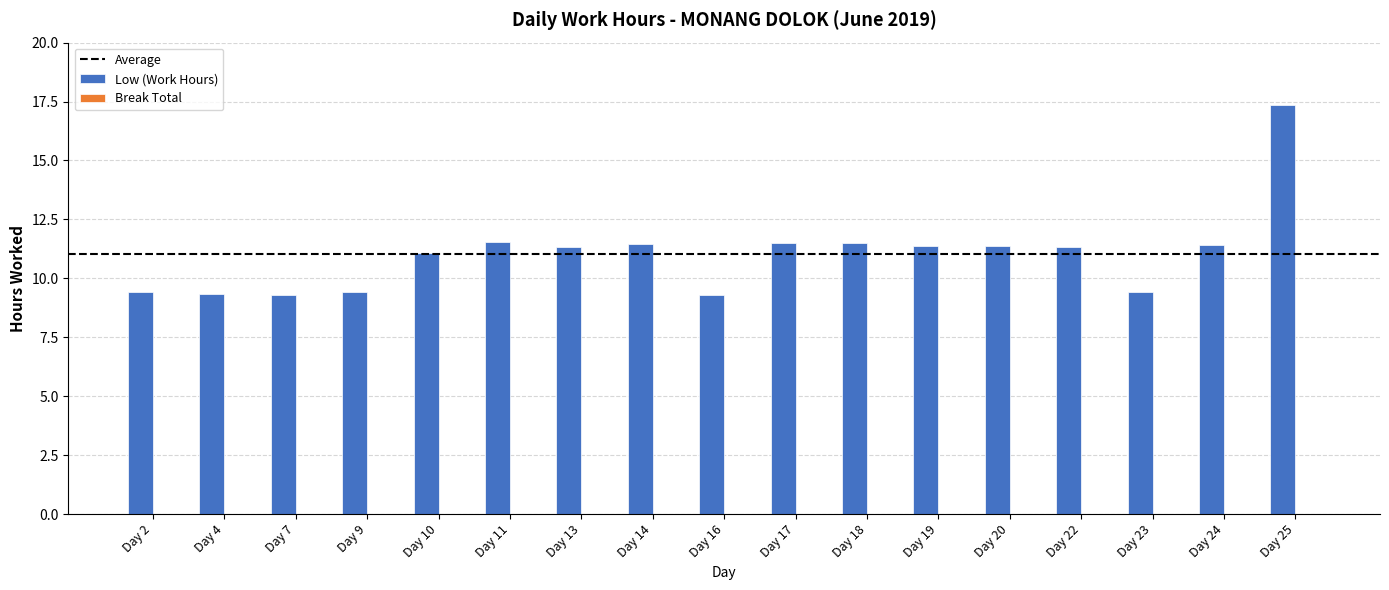

What is the sum of all values?

187.5